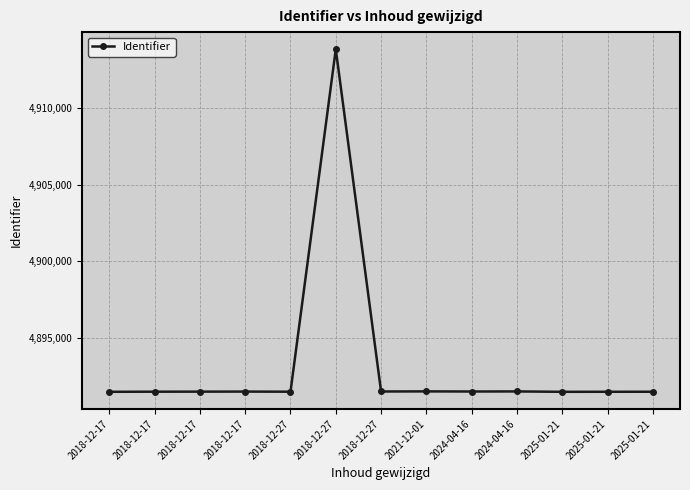

How many lines are shown in the chart?

1